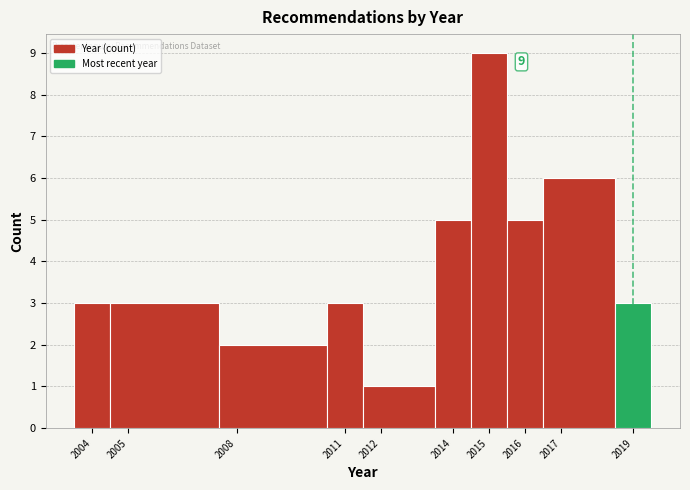

Over which range of the x-axis is the bar tallest?

2014.5 to 2015.5